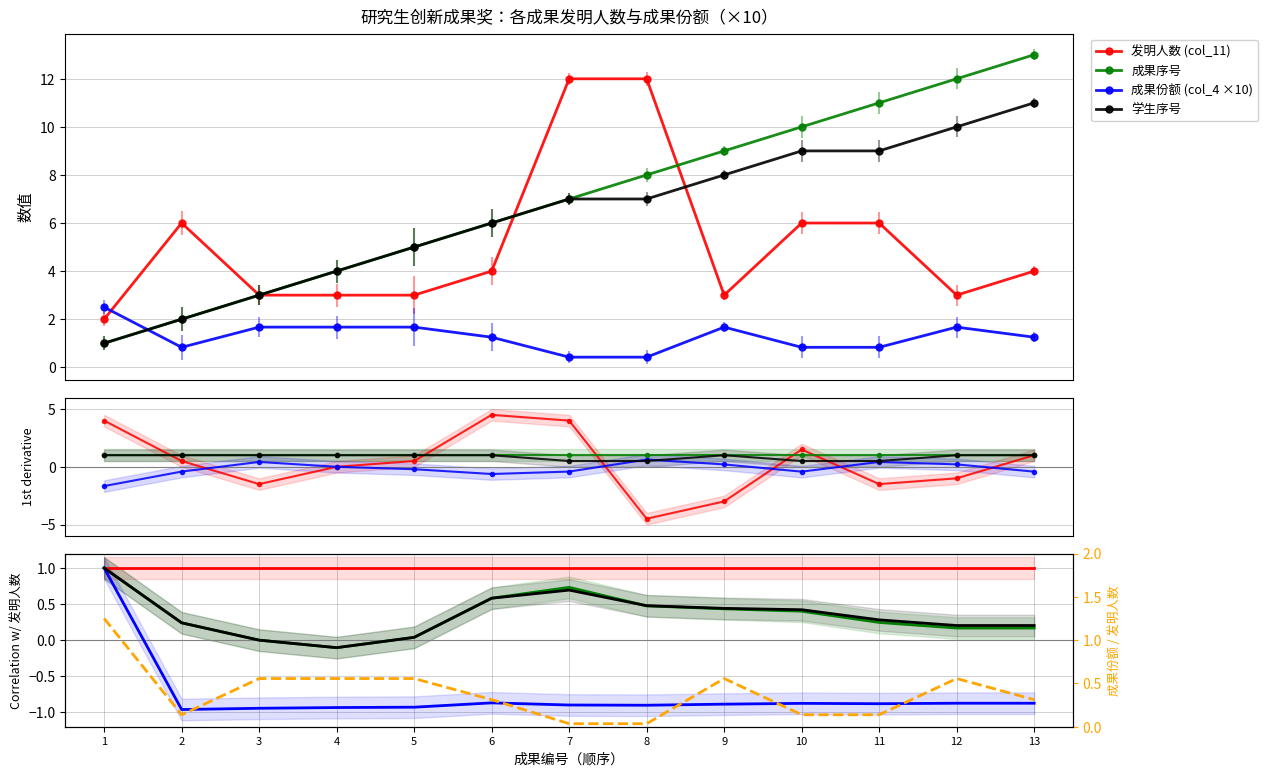

List the series in order of their peak value, highest first.

成果序号, 发明人数 (col_11), 学生序号, 成果份额 (col_4 ×10)